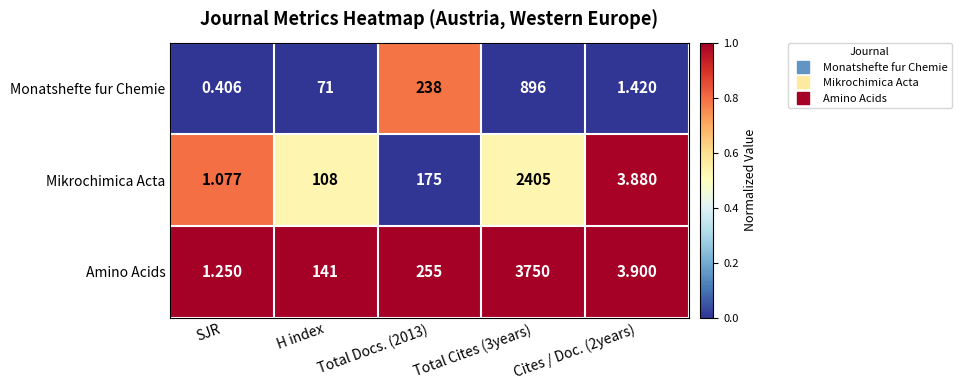

Which series changed the most between Total Docs. (2013) and Cites / Doc. (2years)?

Amino Acids